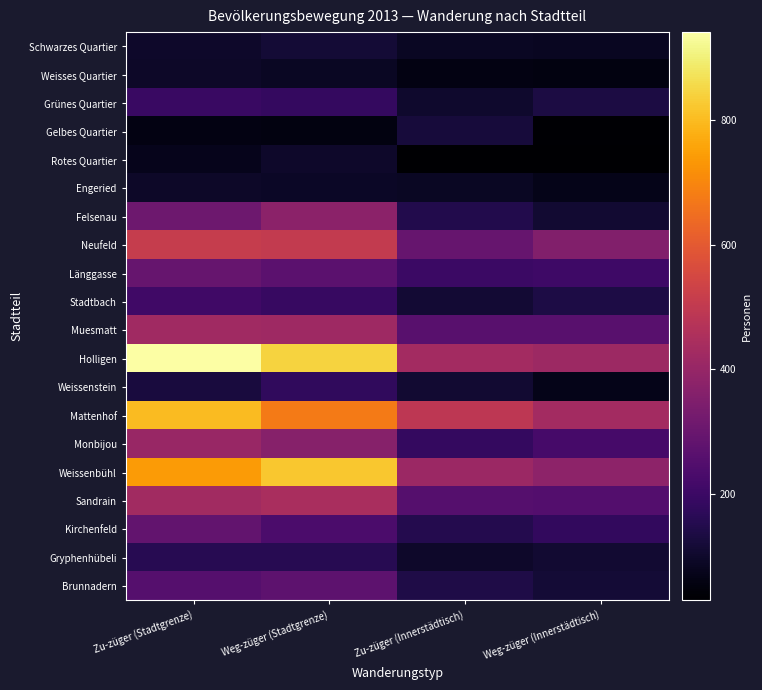

Which has a higher value, Zu-züger (Innerstädtisch) or Zu-züger (Stadtgrenze)?

Zu-züger (Stadtgrenze)